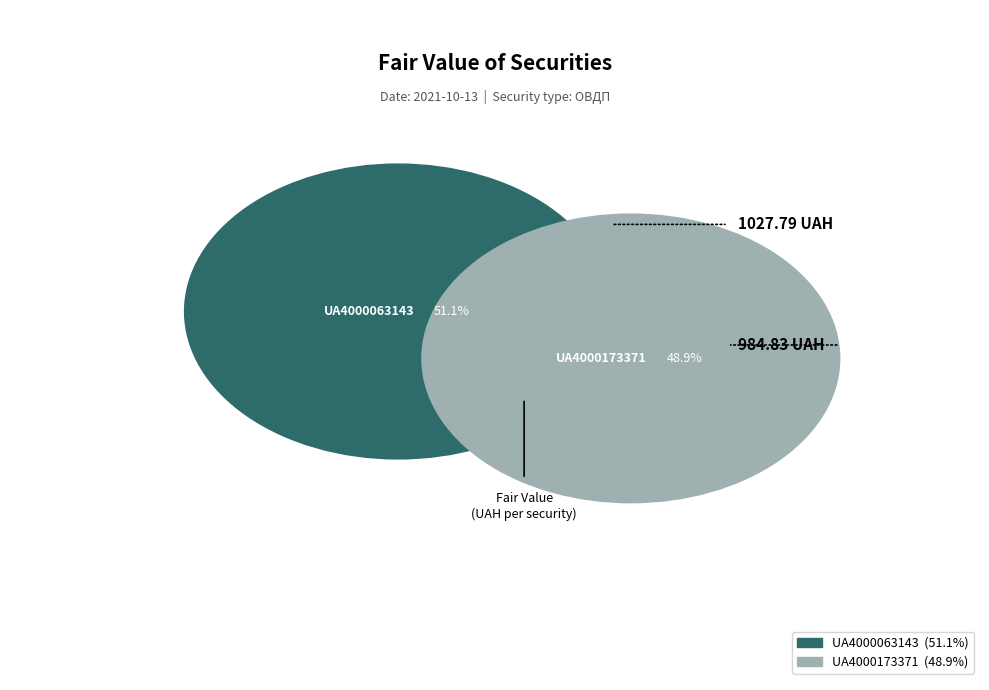

Which has a higher value, UA4000063143 or UA4000173371?

UA4000063143